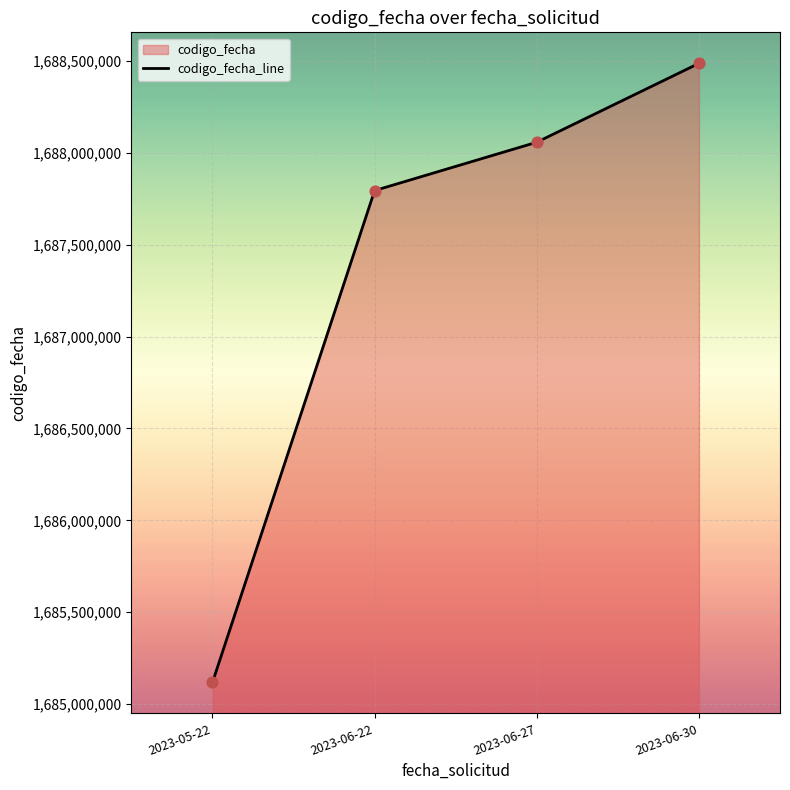

What is the ratio of the value at 2023-06-30 to the value at 2023-06-27?

1.0